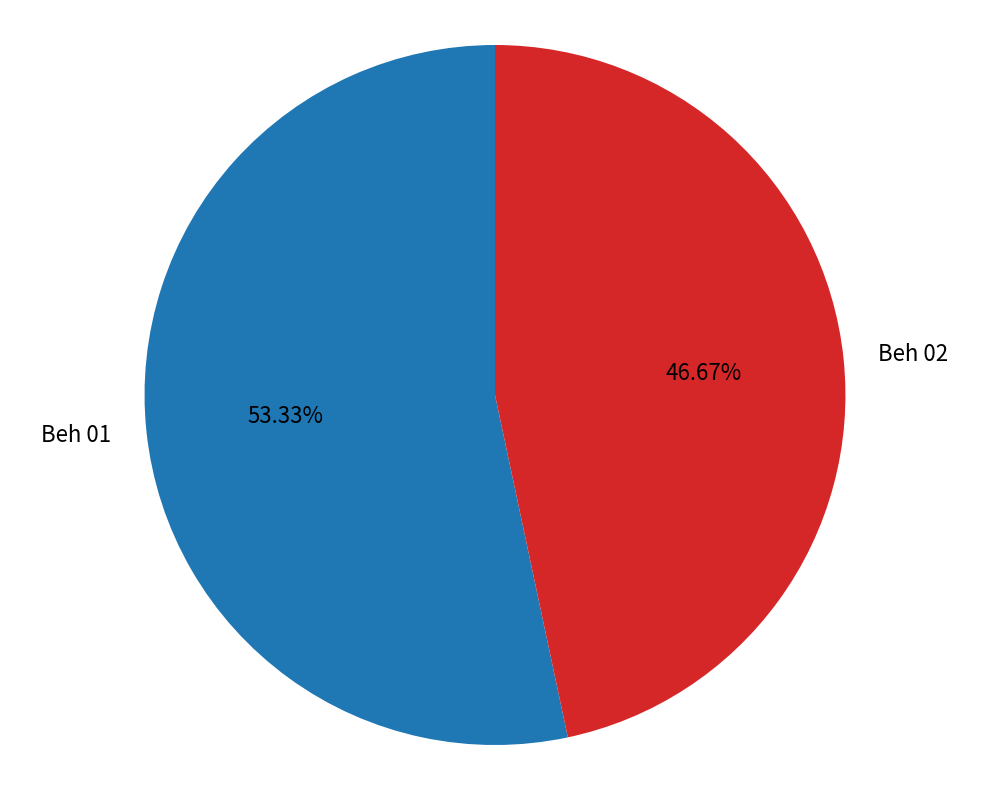

Count the number of slices in the pie.

2